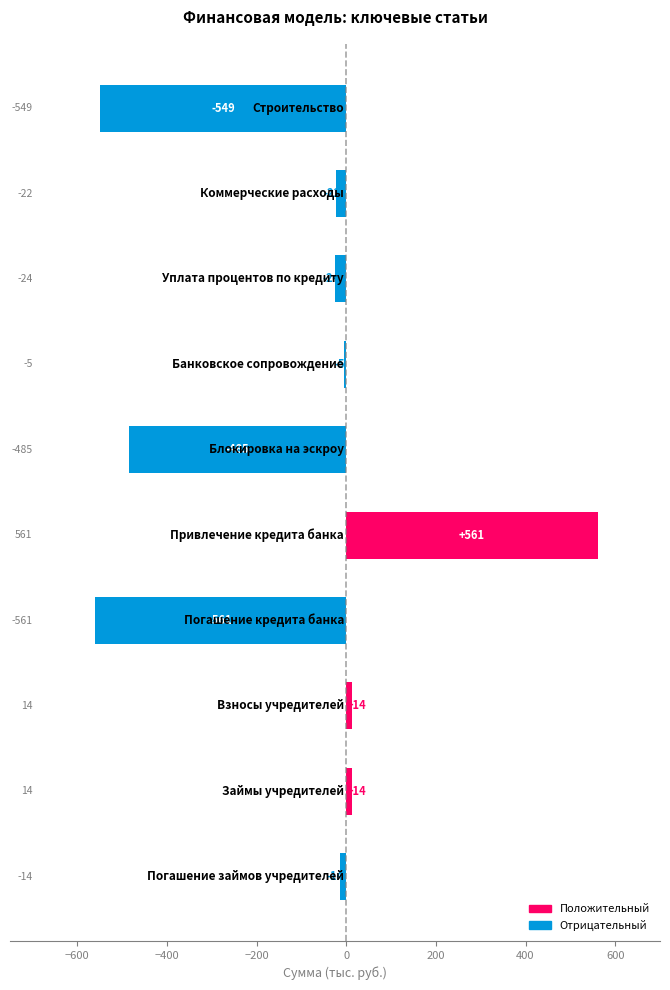

How many series are shown in this chart?

1